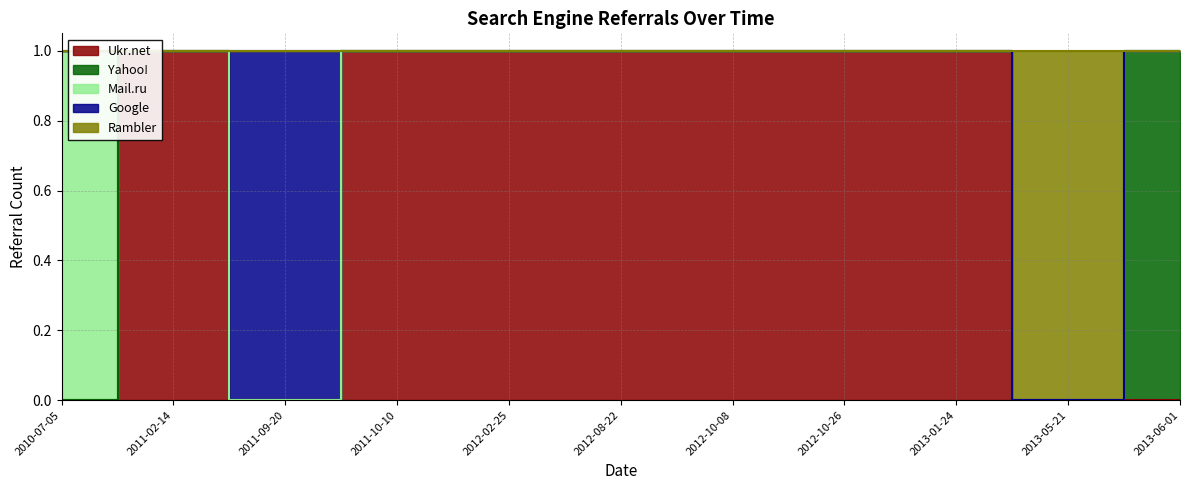

What is the label of the 7th point from the left?

2012-10-08